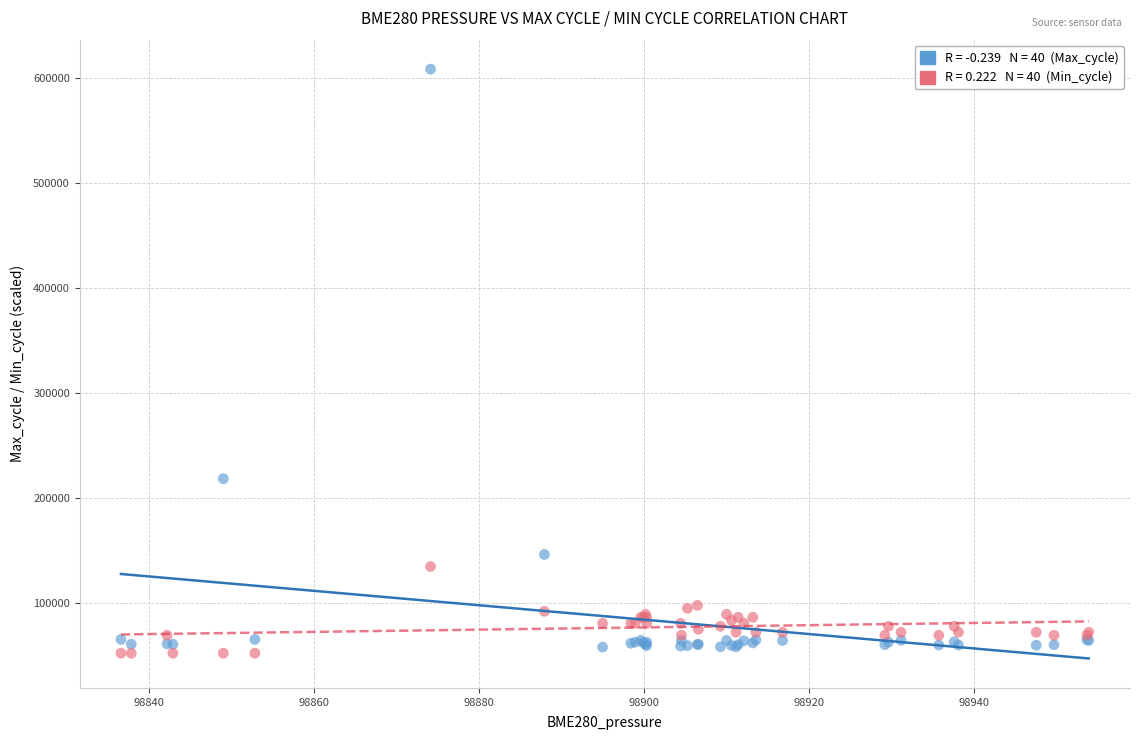

Across all series, what Y value is closest to 330263?

218293.0